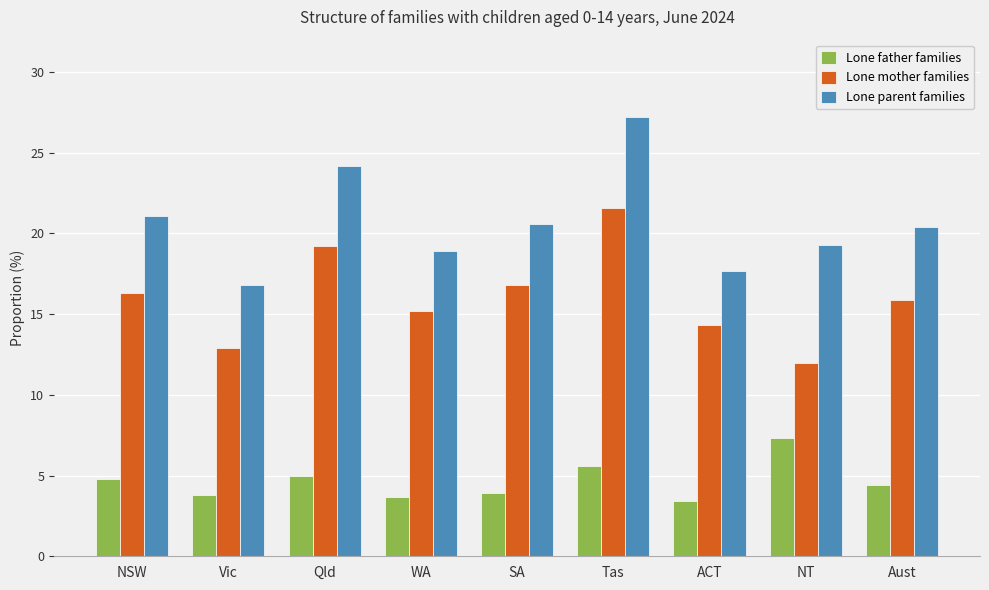

Where does the Lone parent families series first go above 20?

NSW